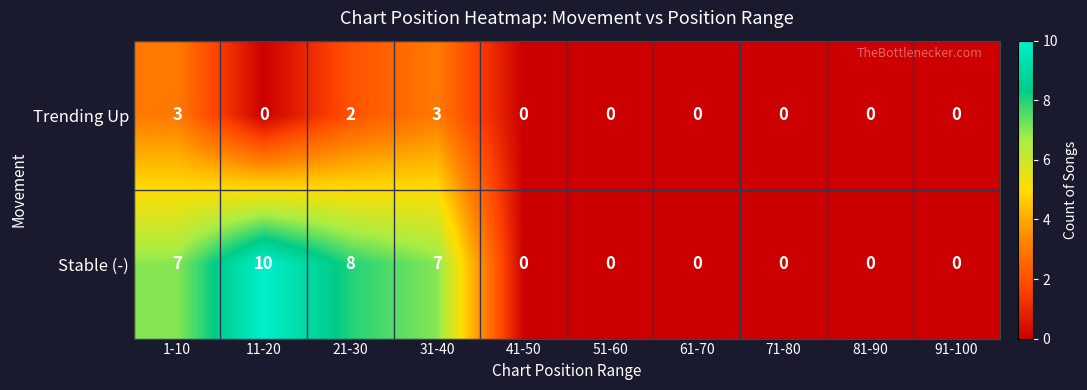

What is the greatest value displayed?

10